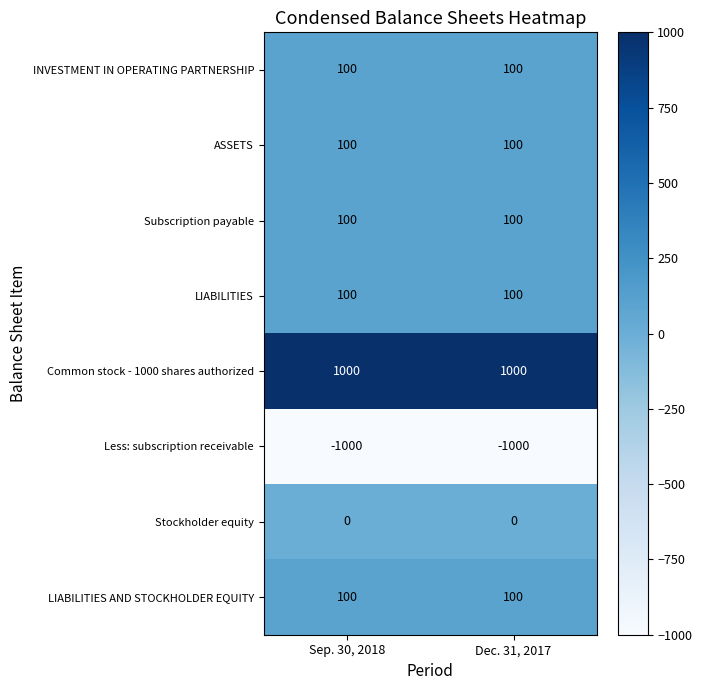

What is the highest value of the ASSETS series?

100